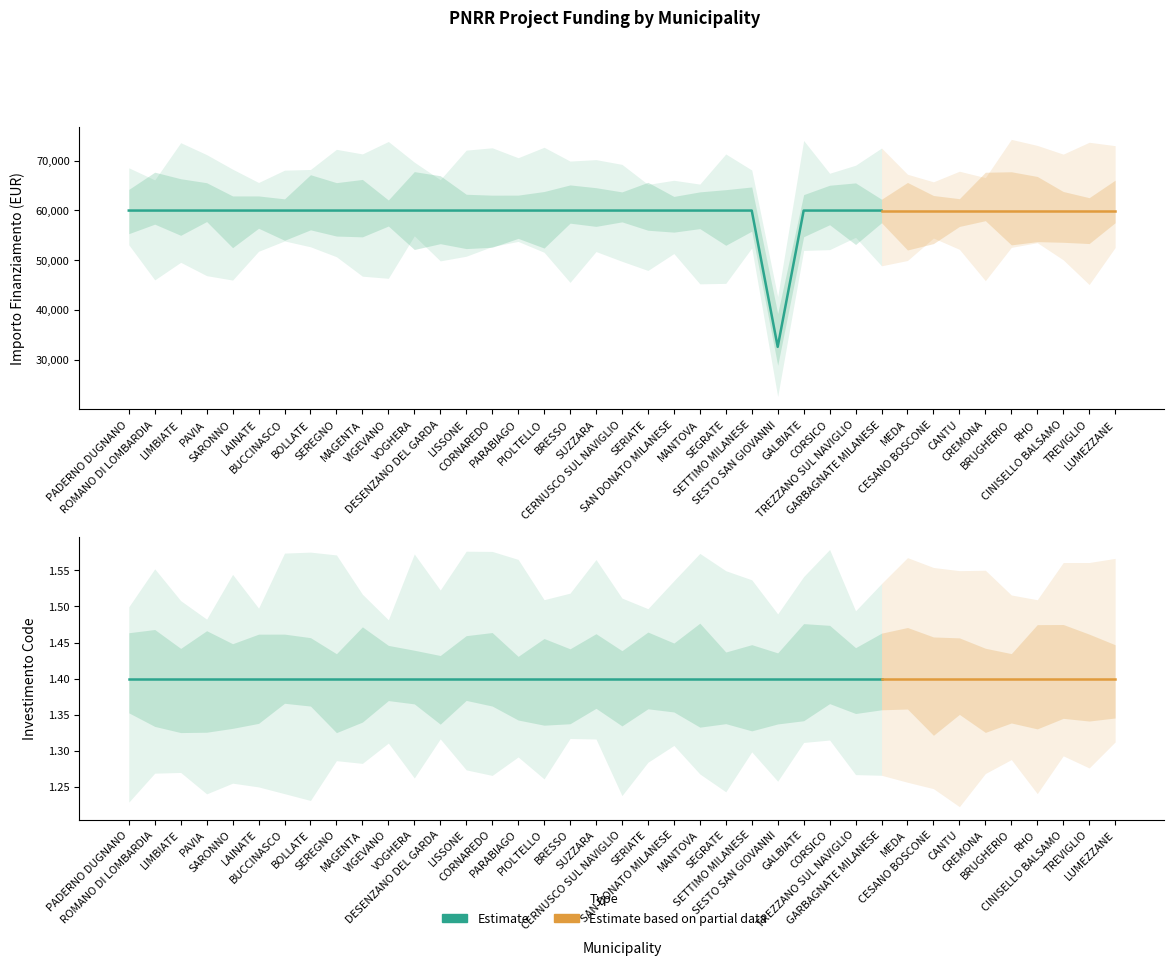

The value of INVESTIMENTO at SESTO SAN GIOVANNI is 2.3. True or false?

False